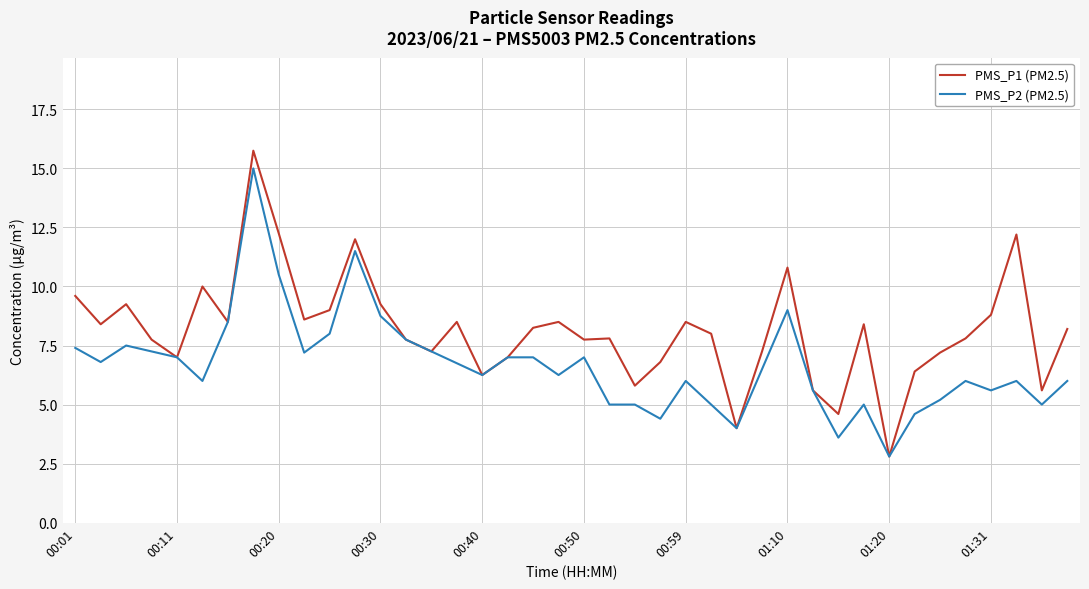

Which series has the widest spread of values?

PMS_P1 (PM2.5)